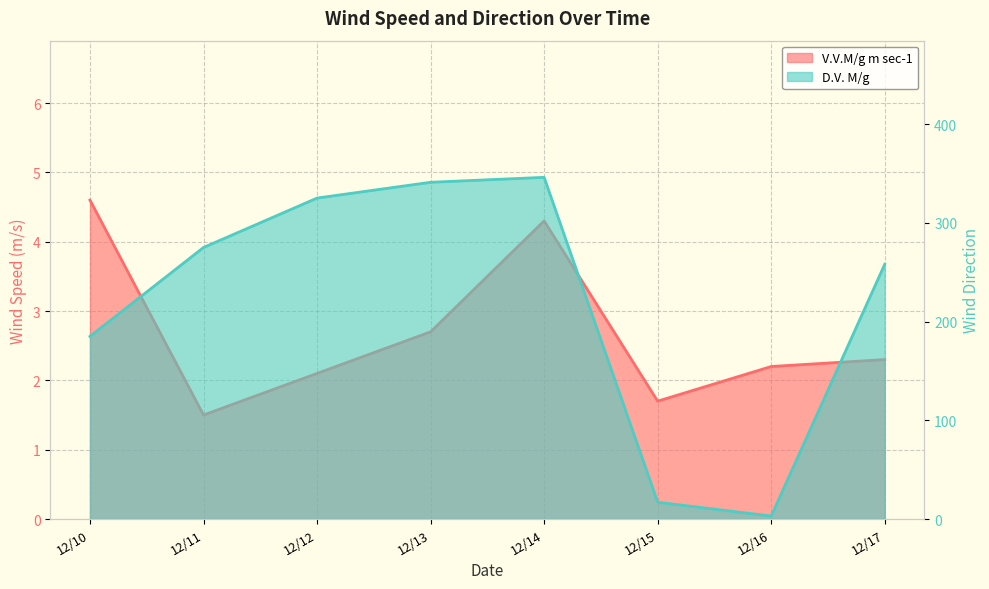

At which label does D.V. M/g first exceed 275?

12/12